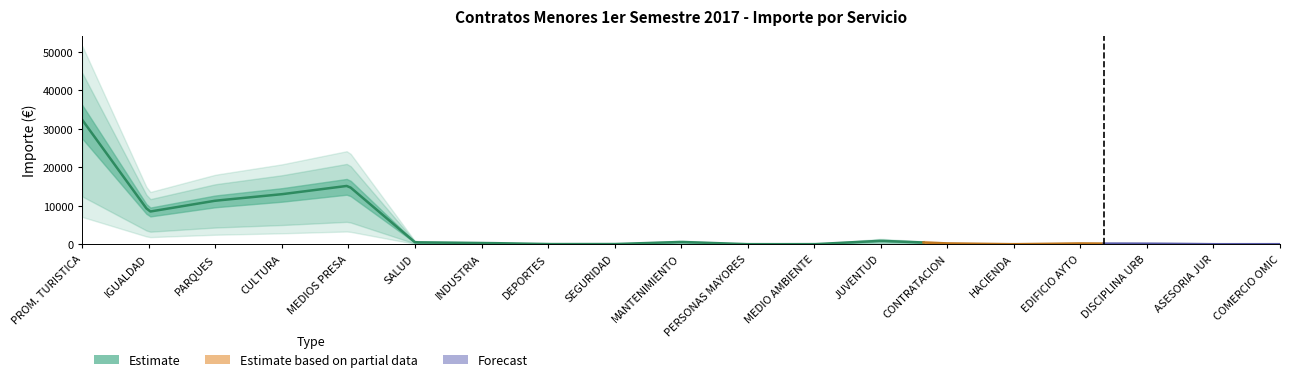

The value at PROMOCIÓN Y DINAMIZACIÓN TURÍSTICA is 54857.7. True or false?

False